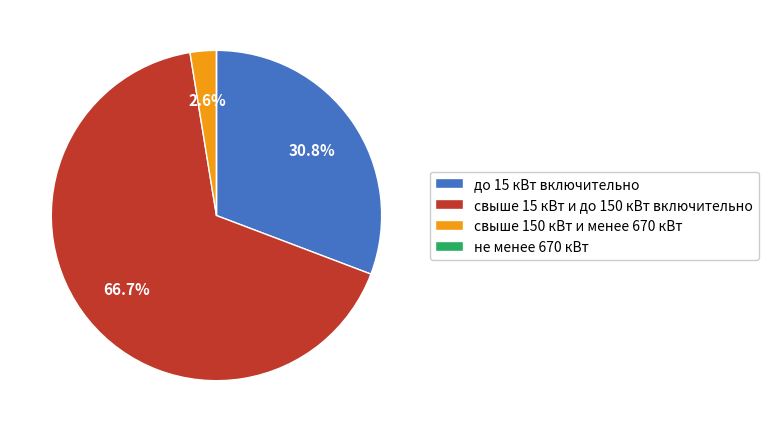

Is it true that свыше 150 кВт и менее 670 кВт is 3% of the pie?

True